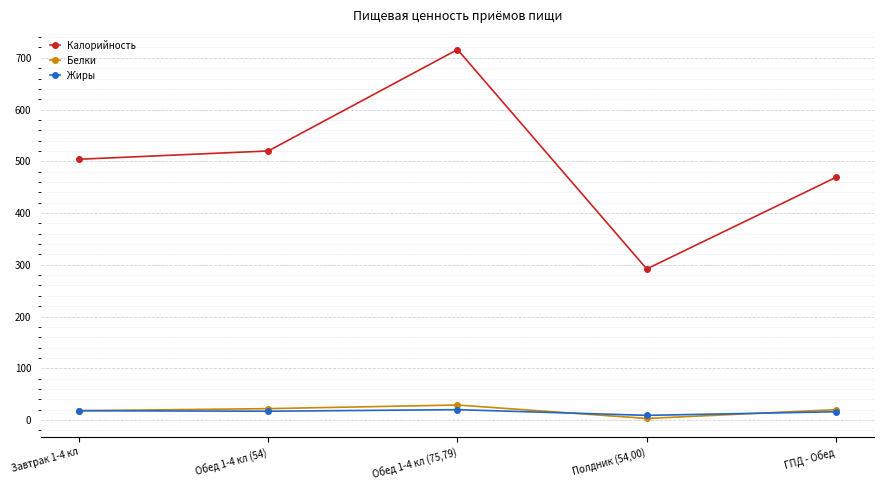

What is the difference between the second highest and minimum values in the Жиры series?

9